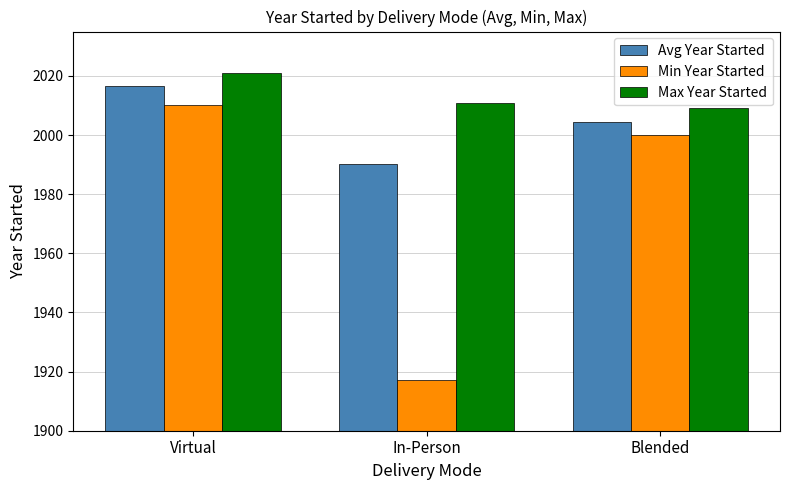

What are all the series names shown in the legend?

Avg Year Started, Min Year Started, Max Year Started